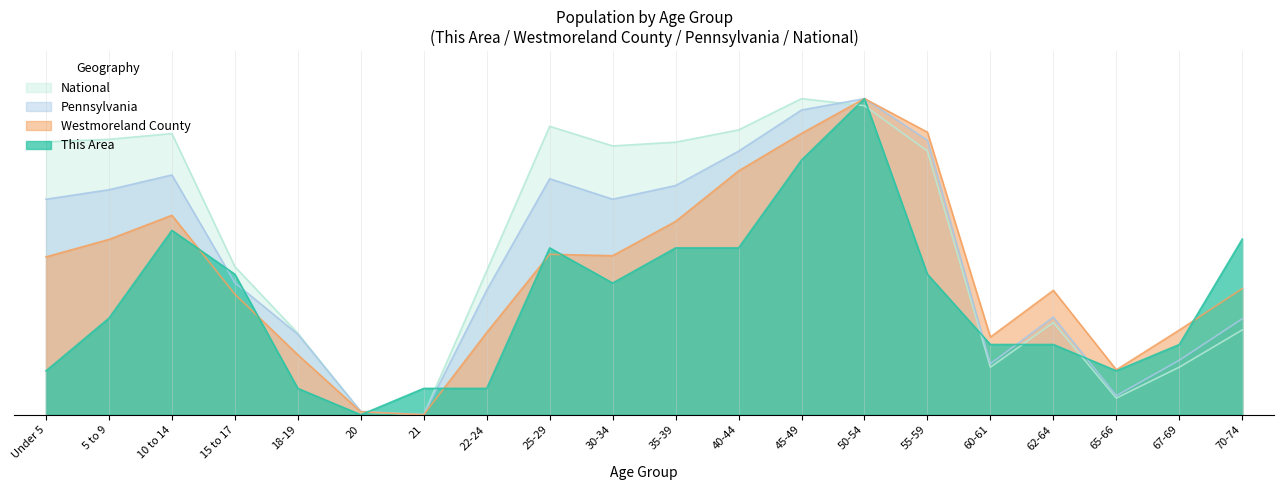

What are all the series names shown in the legend?

National, Pennsylvania, Westmoreland County, This Area